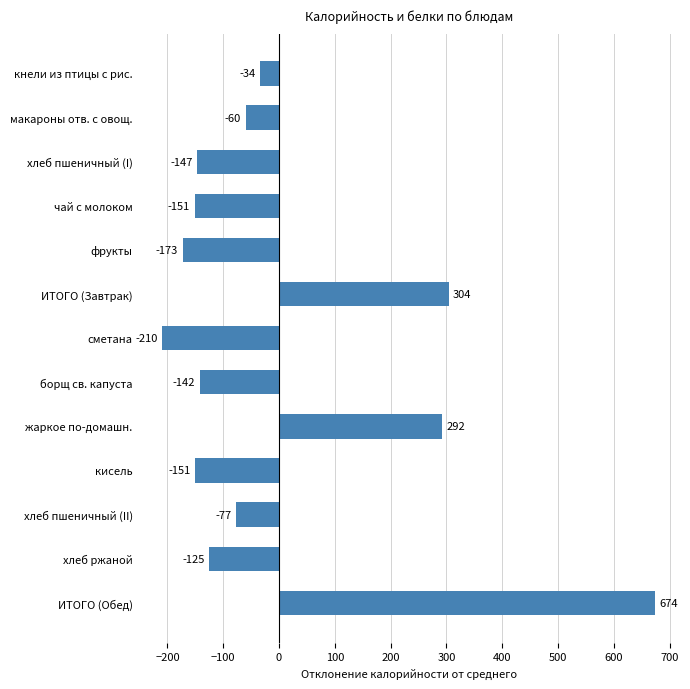

How many bars are there in total?

13